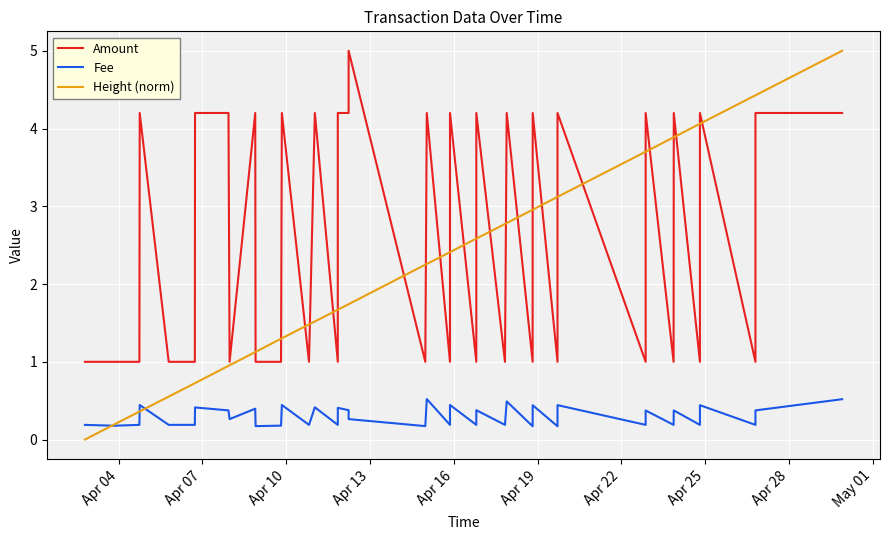

True or false: Height (norm) has a value of 2.6 at 14.

False